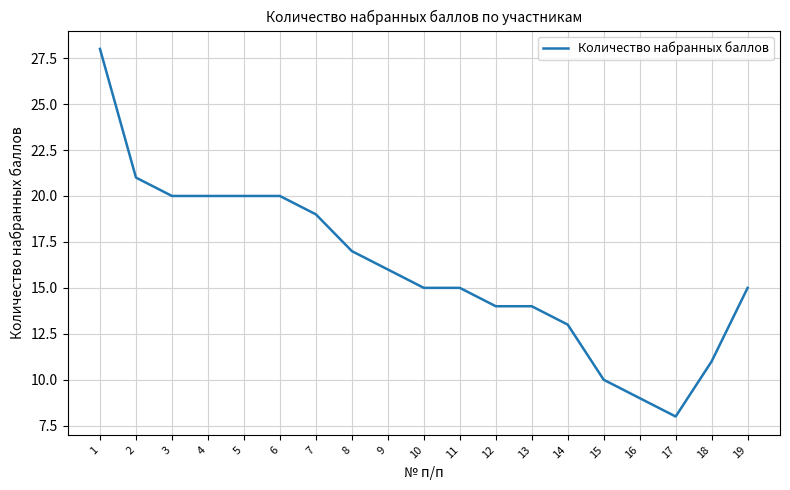

What is the change in value from 16 to 17?

-1